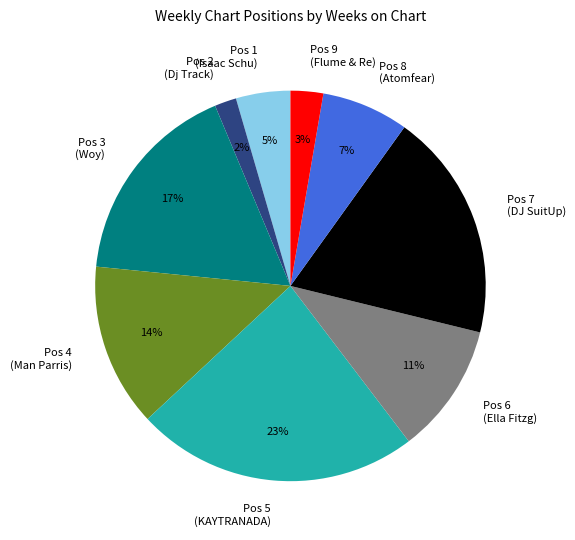

Count the number of slices in the pie.

9